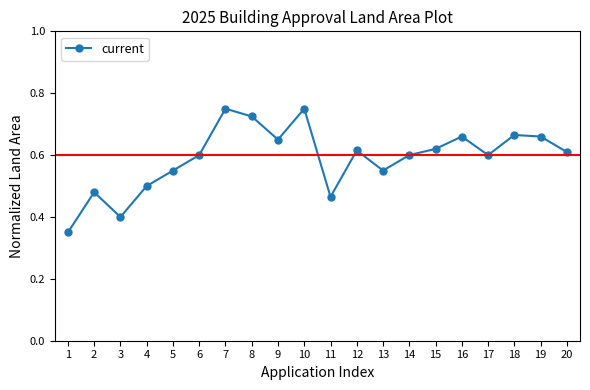

The chart shows a value of 0.2 at 4. True or false?

False